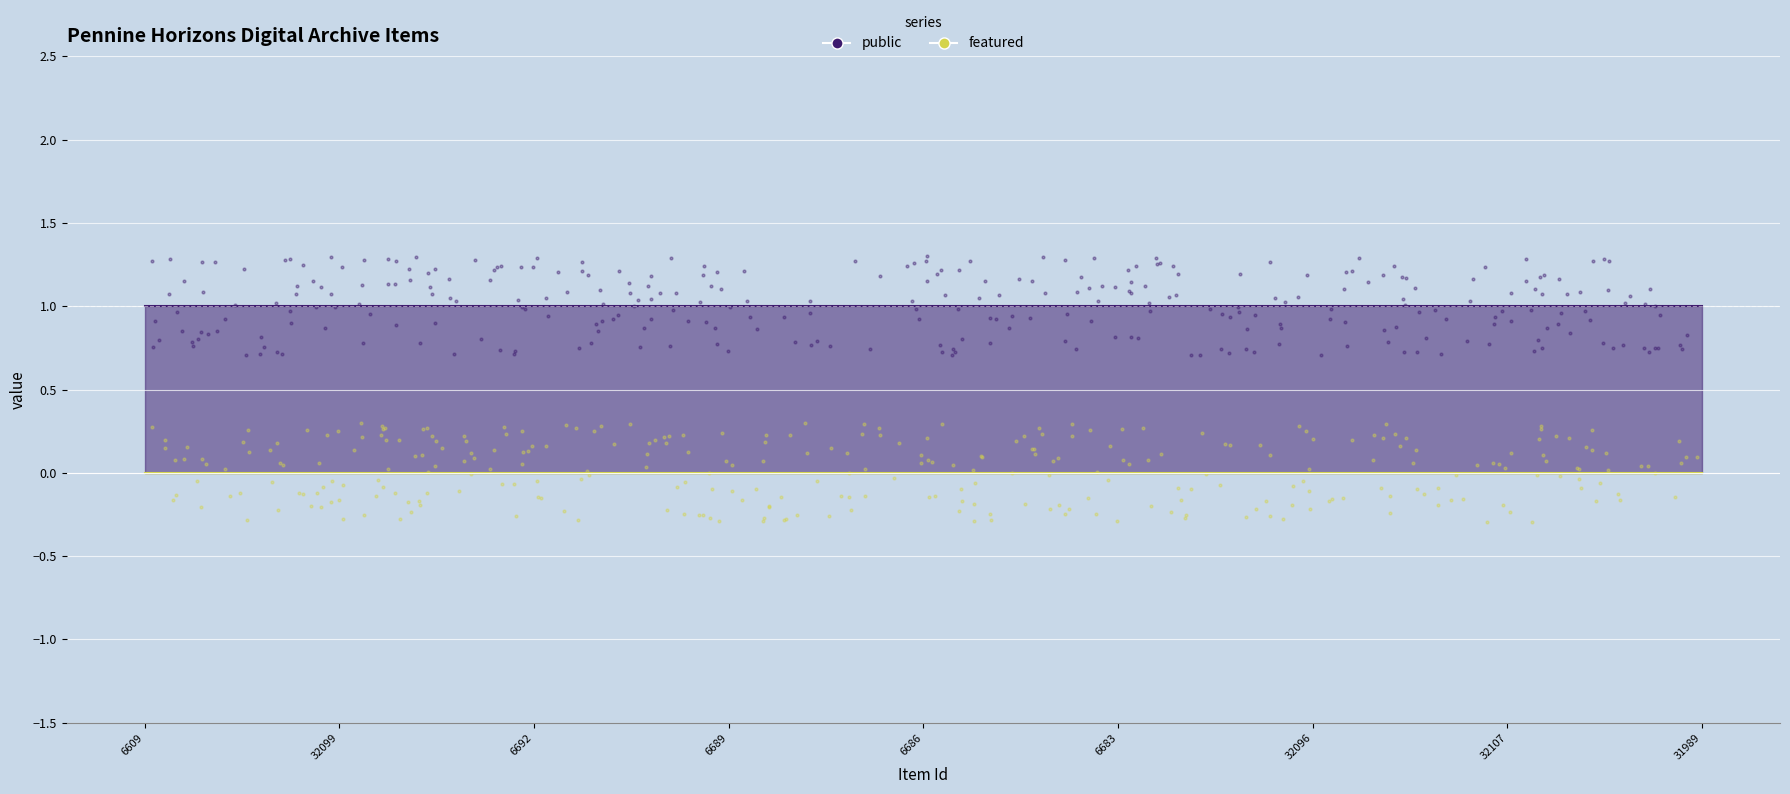

Which series reaches the minimum Y coordinate?

featured